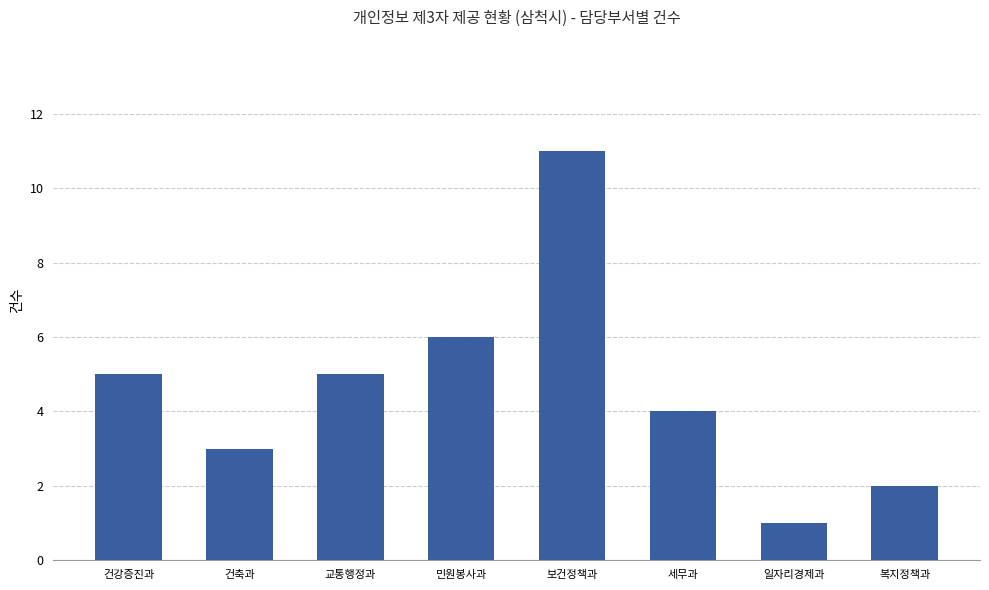

What is the change in value from 건강증진과 to 복지정책과?

-3